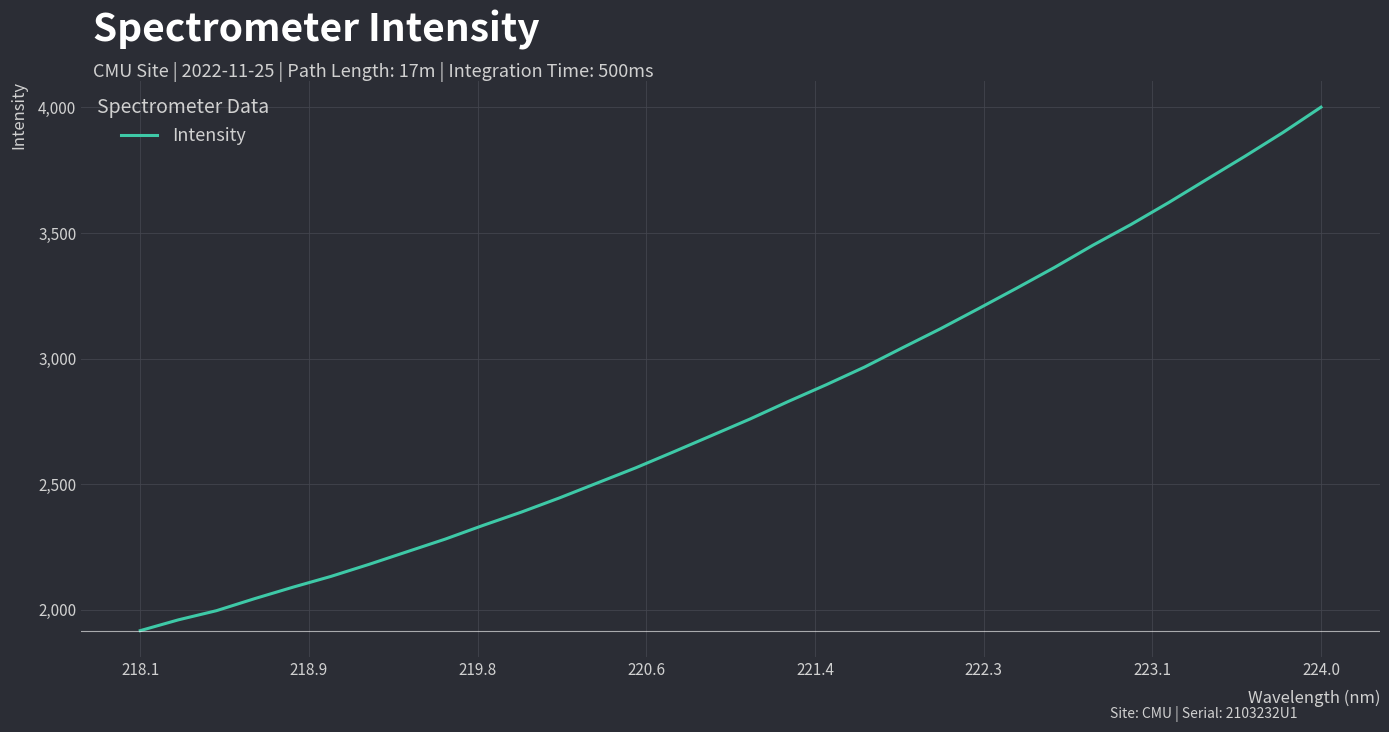

What is the difference between the maximum and minimum values?

2084.7